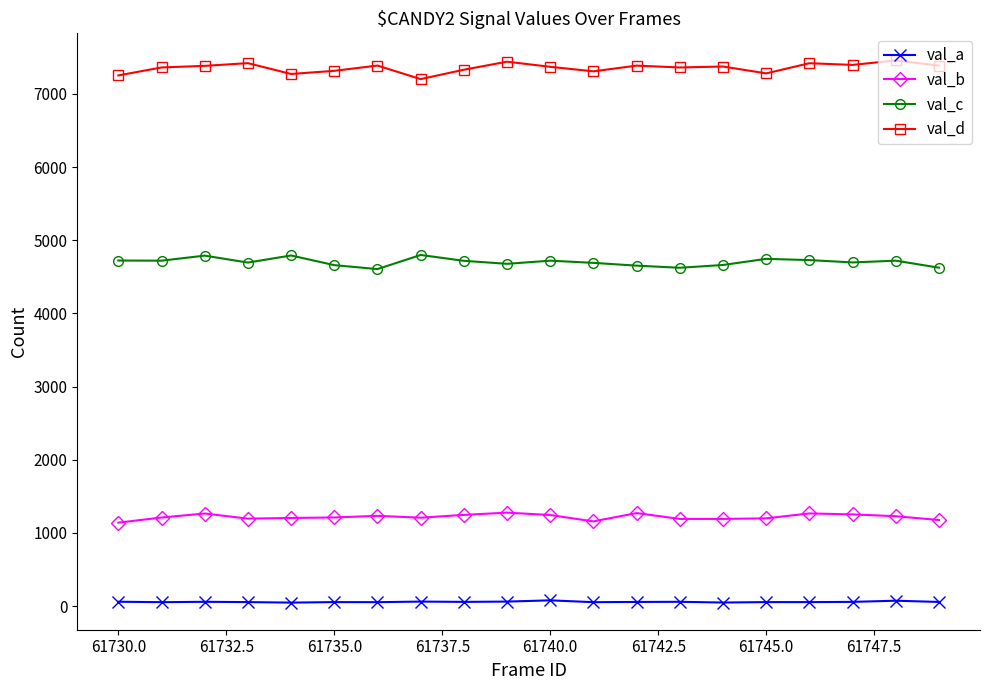

At how many categories does at least one series exceed 6689?

20